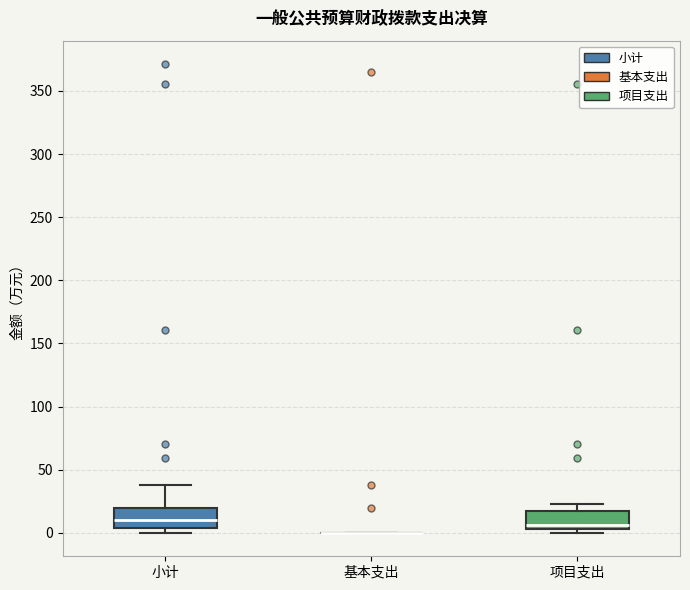

Reading left to right, read every box against the y-axis: the position of its median line, the range the box covers, and the ends of its whiskers. The values are not printed on the chart, so give them approximately, as read against the axis.

小计: median 10, box 5 to 20, whiskers 0 to 40
基本支出: box collapsed to a line at 0, whiskers 0 to 0
项目支出: median 5 (just above the box's lower edge), box 5 to 20, whiskers 0 to 20 (just above the box's upper edge)